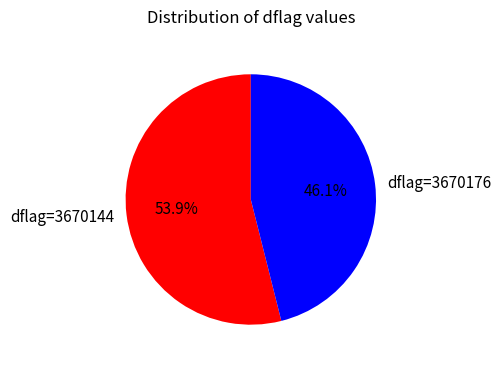

Count the number of slices in the pie.

2